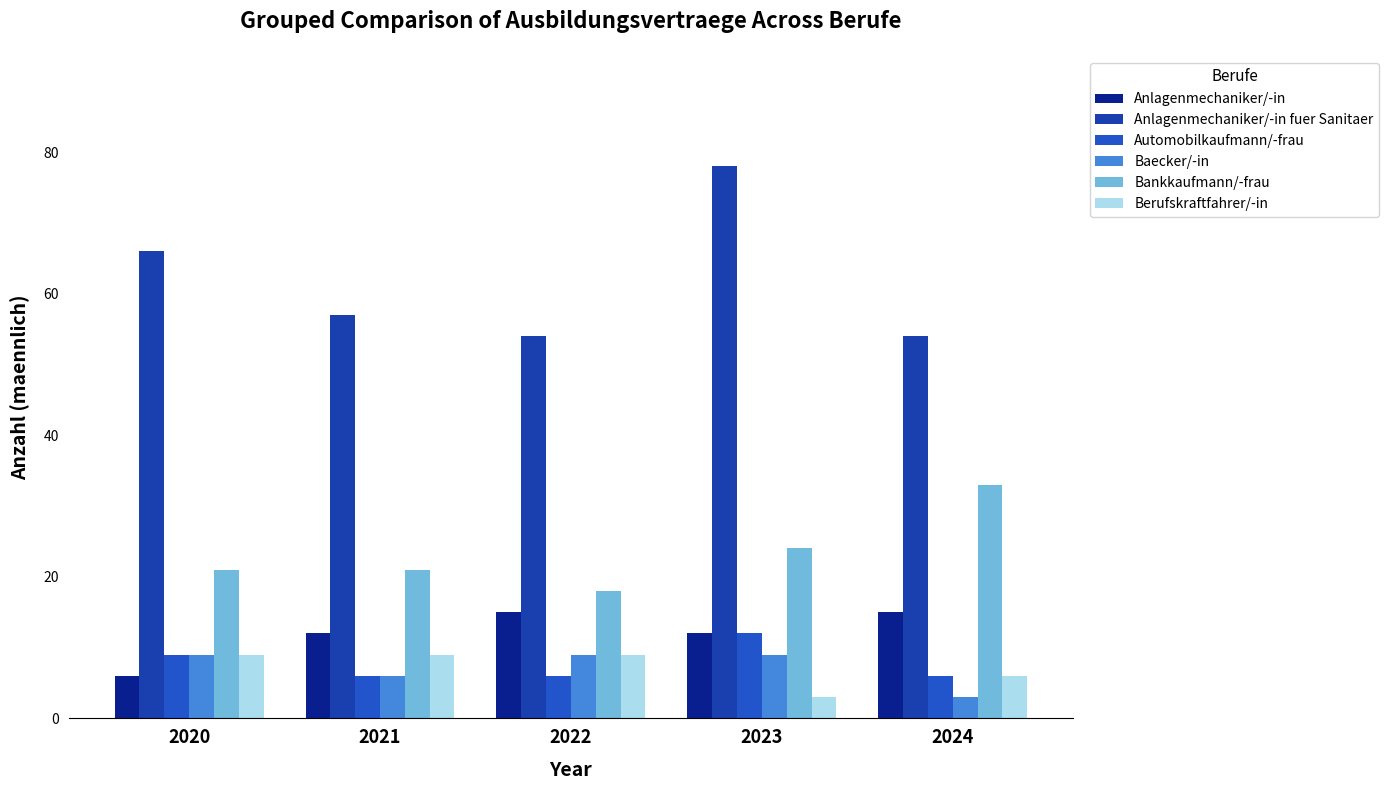

At 2024, list the series in order from smallest to largest.

Baecker/-in, Automobilkaufmann/-frau, Berufskraftfahrer/-in, Anlagenmechaniker/-in, Bankkaufmann/-frau, Anlagenmechaniker/-in fuer Sanitaer